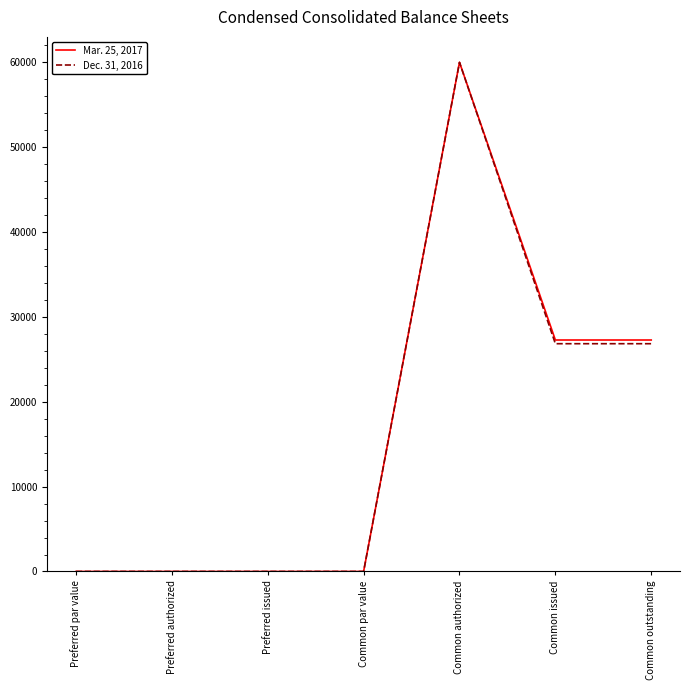

What is the sum of the Mar. 25, 2017 values at Common issued and Common authorized?

87278